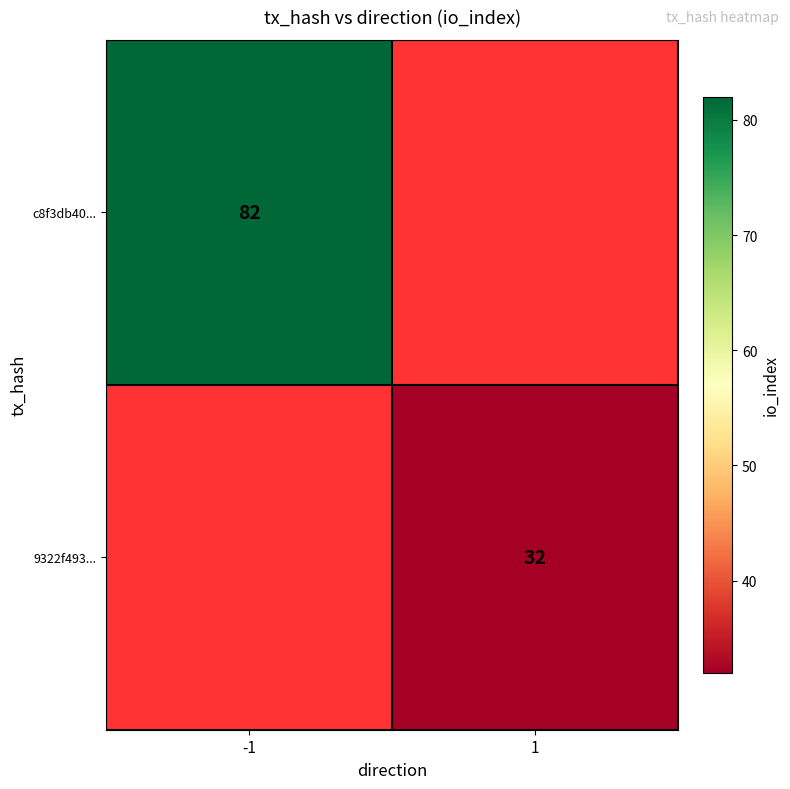

Is it true that c8f3db40... equals 82 at -1?

True